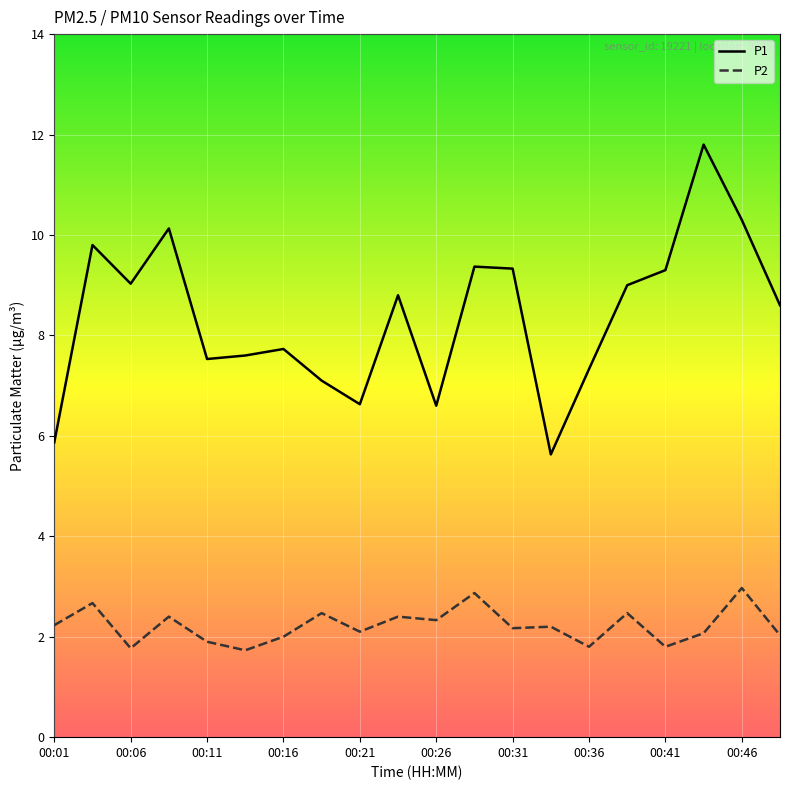

True or false: P1 has more than 0 points higher than both neighbors.

True